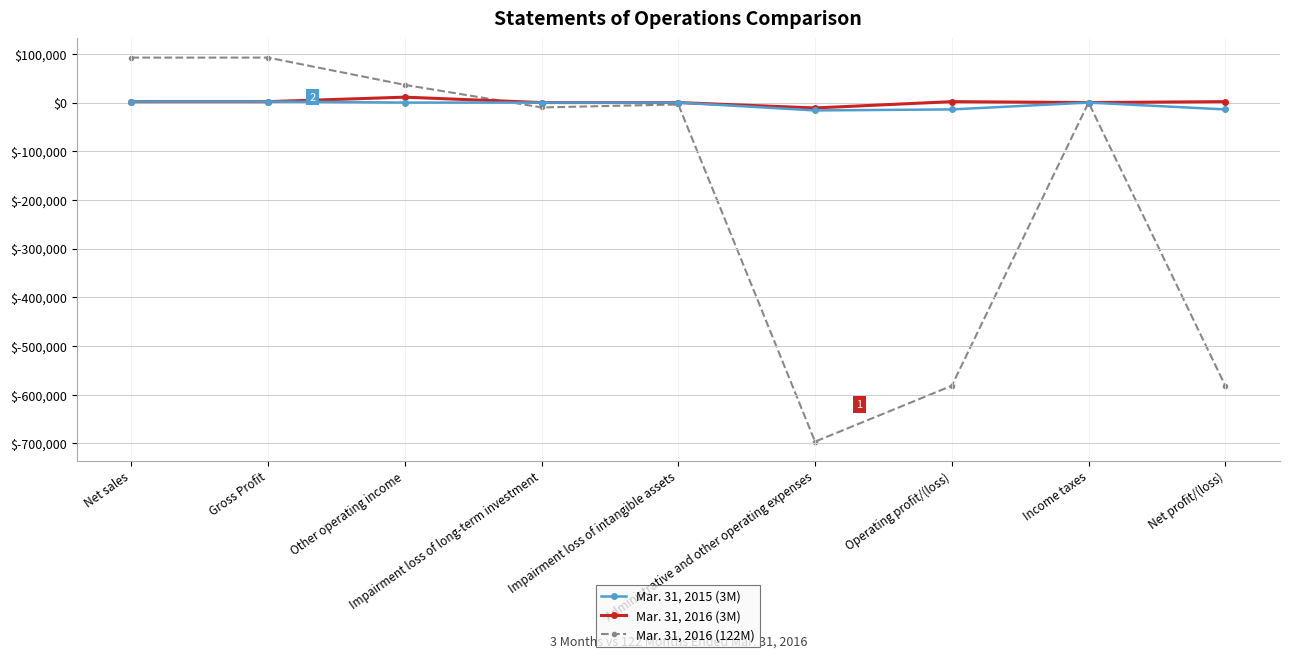

What is the label of the 6th point from the right?

Impairment loss of long-term investment